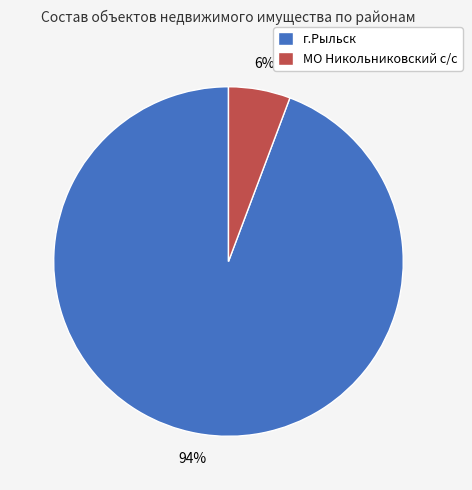

Between г.Рыльск and МО Никольниковский с/с, which is larger?

г.Рыльск